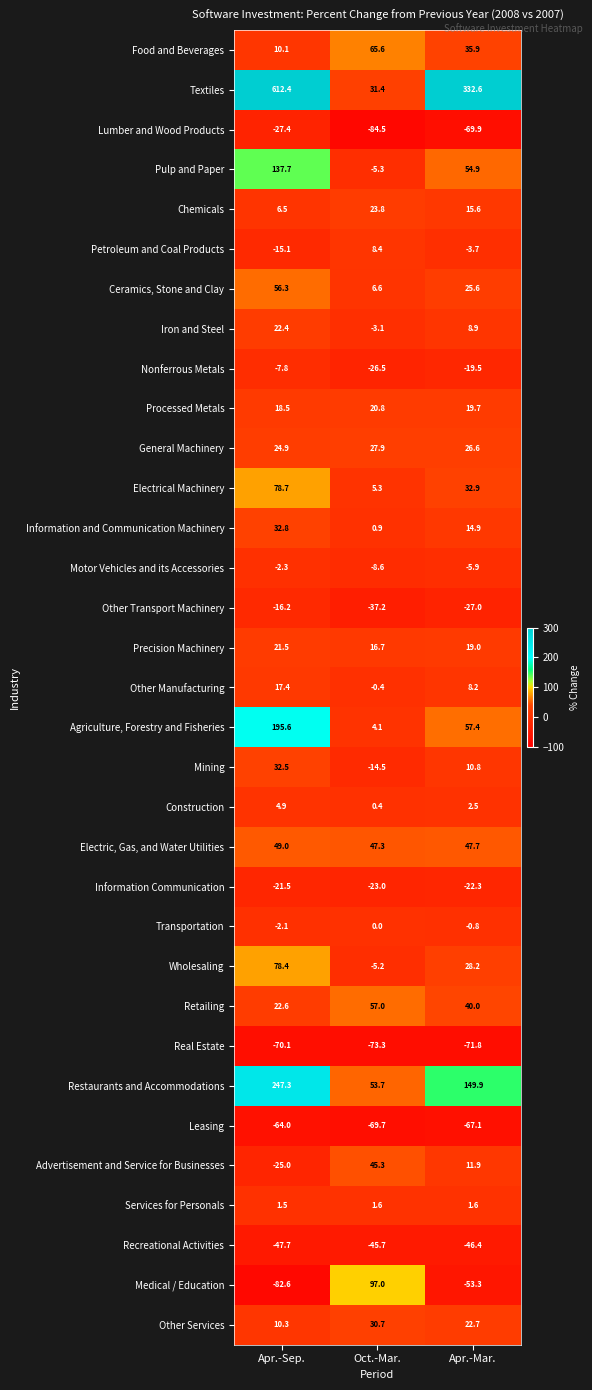

What value does the Mining series have at Apr.-Sep.?

32.5